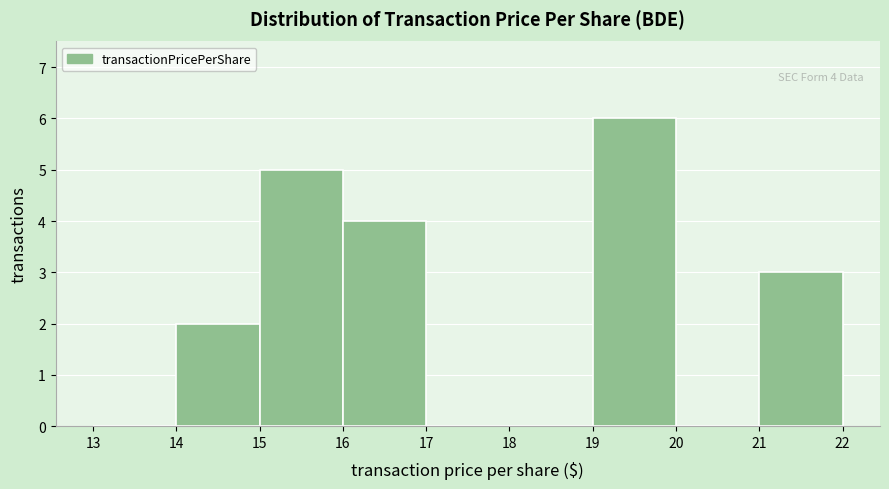

Which range on the x-axis has the tallest bar?

19 to 20